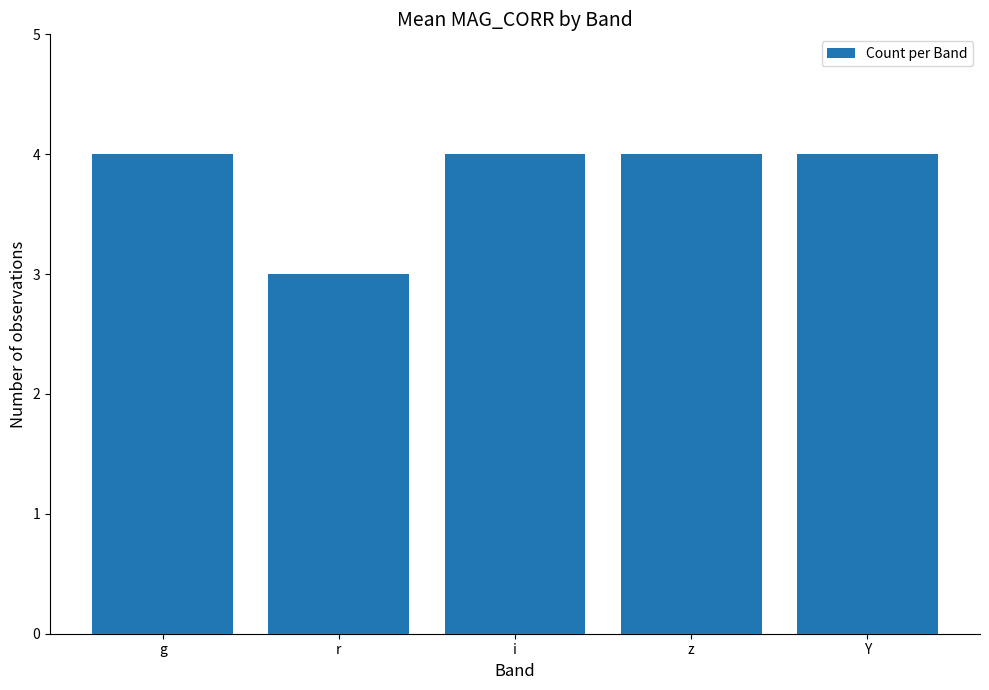

Reading left to right, transcribe all the data shown in this chart.

4	3	4	4	4